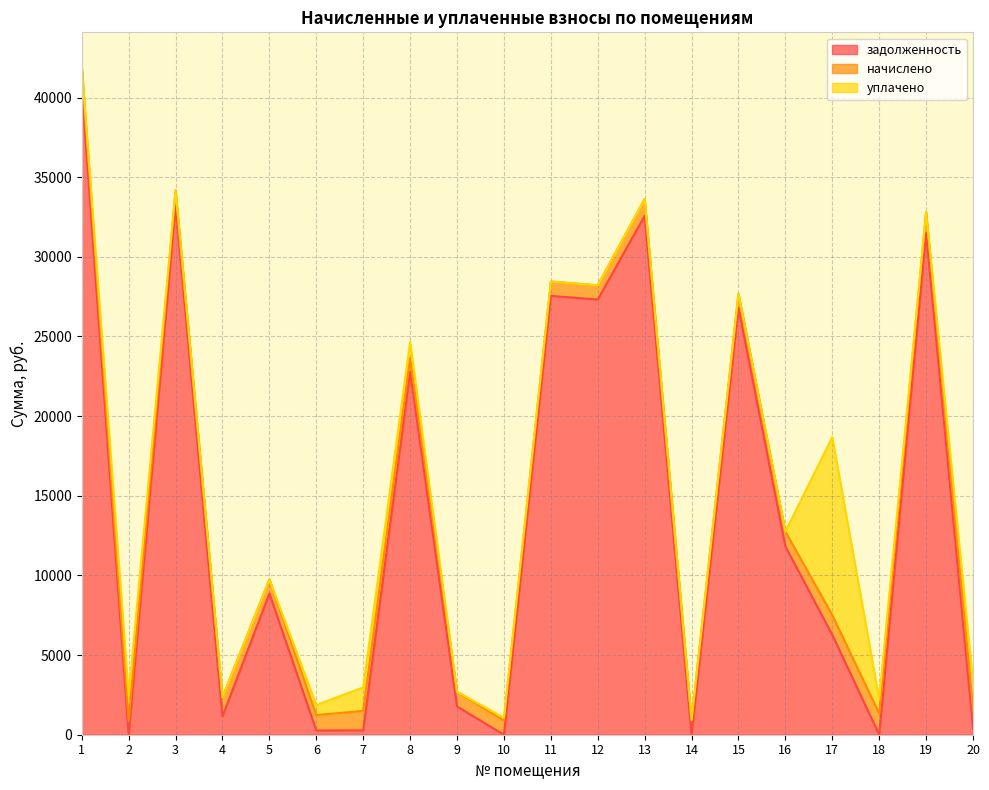

Reading right to left, transcribe all the data shown in this chart.

задолженность: 20=397.2	19=31496.3	18=0.0	17=6269.8	16=11818.5	15=26806.9	14=0.0	13=32567.5	12=27320.4	11=27548.4	10=0.0	9=1771.5	8=22787.8	7=274.8	6=268.4	5=8866.4	4=1147.2	3=33246.6	2=0.0	1=40666.7
начислено: 20=1248.1	19=1307.6	18=1344.2	17=1242.5	16=933.7	15=874.2	14=915.1	13=1062.1	12=890.9	11=898.4	10=883.5	9=928.1	8=870.5	7=1222.0	6=966.5	5=876.1	4=1201.6	3=926.3	2=851.9	1=1326.2
уплачено: 20=1645.3	19=0.0	18=896.1	17=11171.5	16=0.0	15=0.0	14=0.0	13=0.0	12=0.0	11=0.0	10=184.1	9=0.0	8=1000.0	7=1475.1	6=630.0	5=0.0	4=0.0	3=0.0	2=1627.0	1=0.0